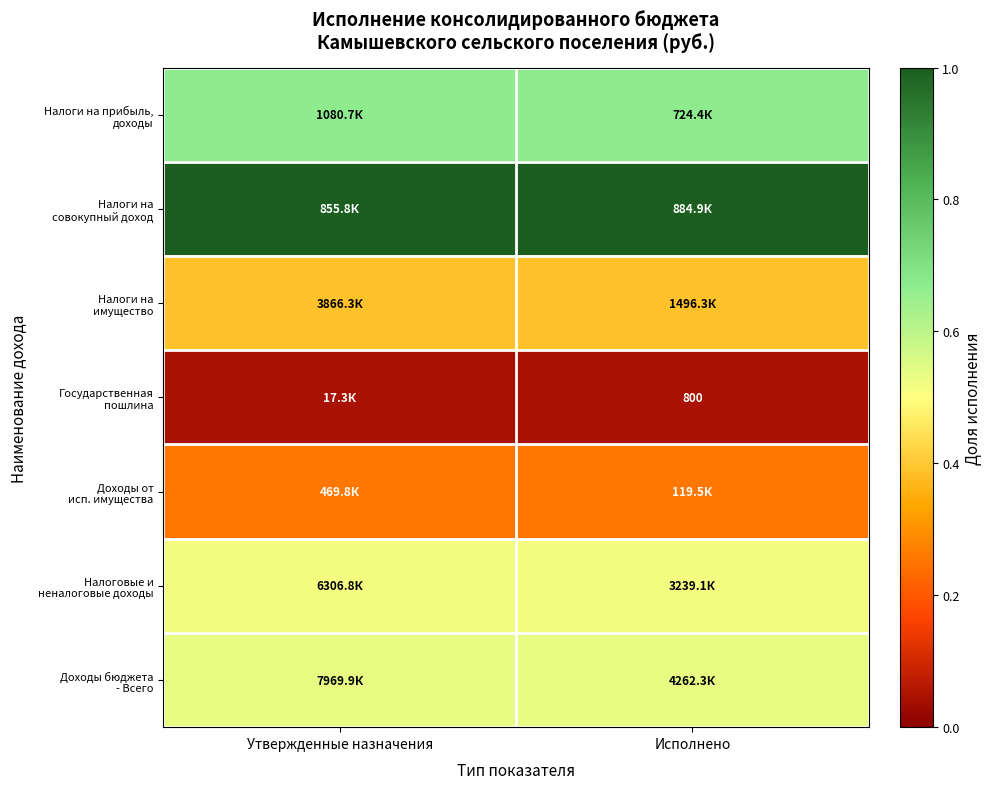

What is the average value of the Налоги на совокупный доход series?

1.0